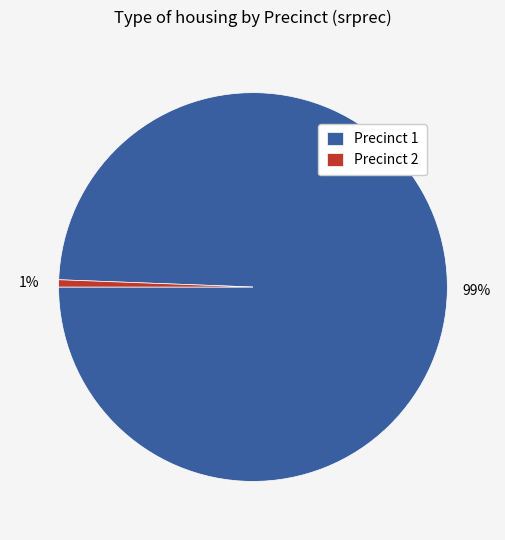

True or false: Precinct 2 accounts for 11% of the total.

False